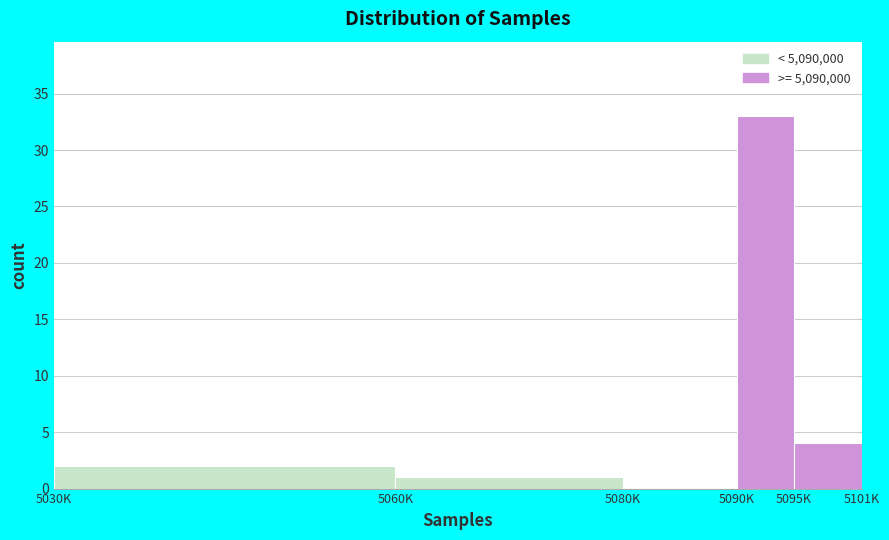

Reading left to right, list all the values displayed in this chart.

5030K=2	5060K=1	5080K=0	5090K=33	5095K=4